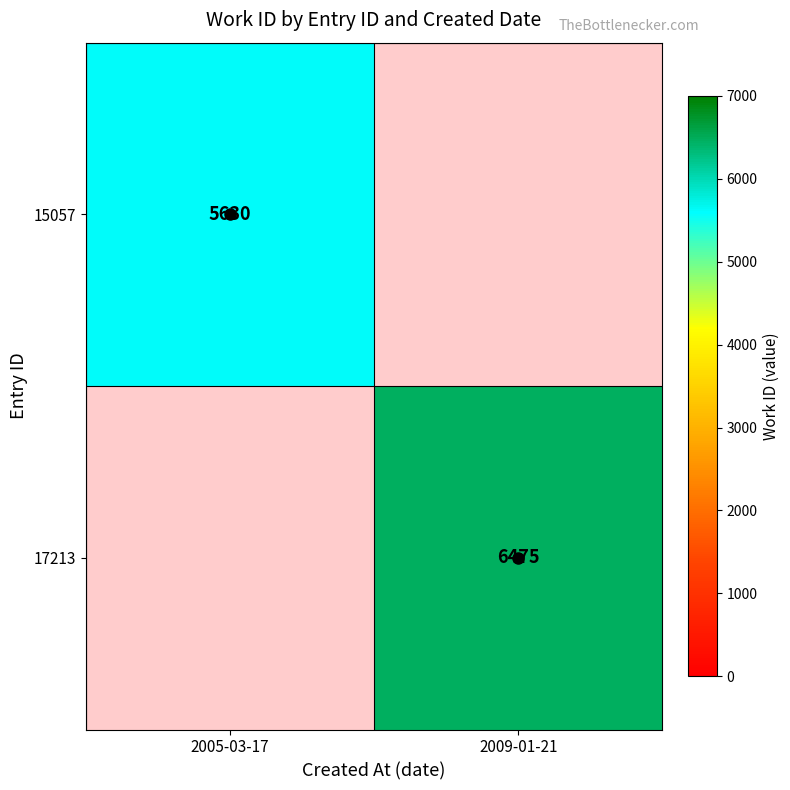

What is the maximum value shown in the chart?

6475.0